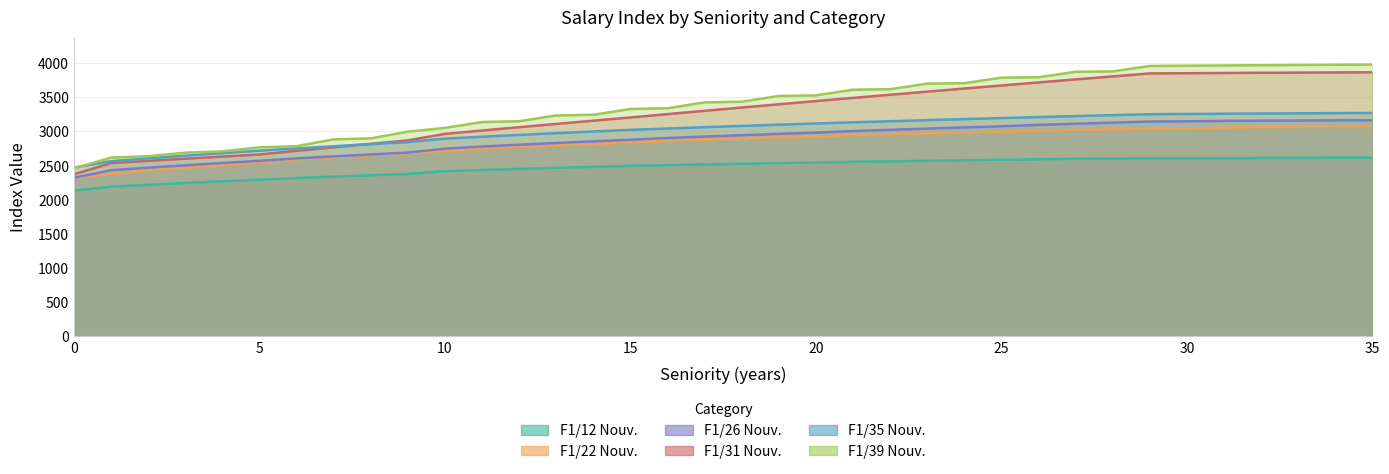

At how many categories does at least one series exceed 3723?

11